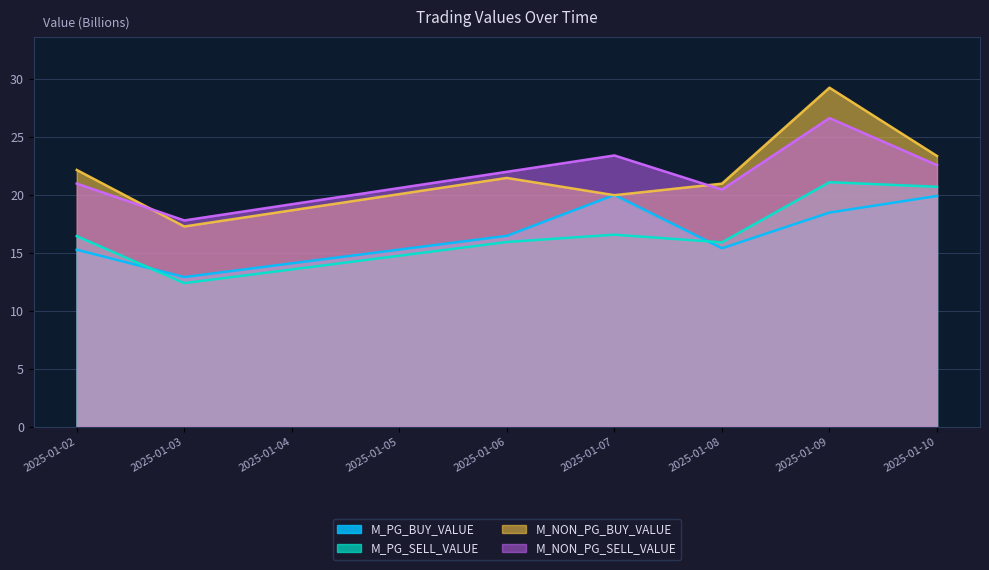

How many series are shown in this chart?

4